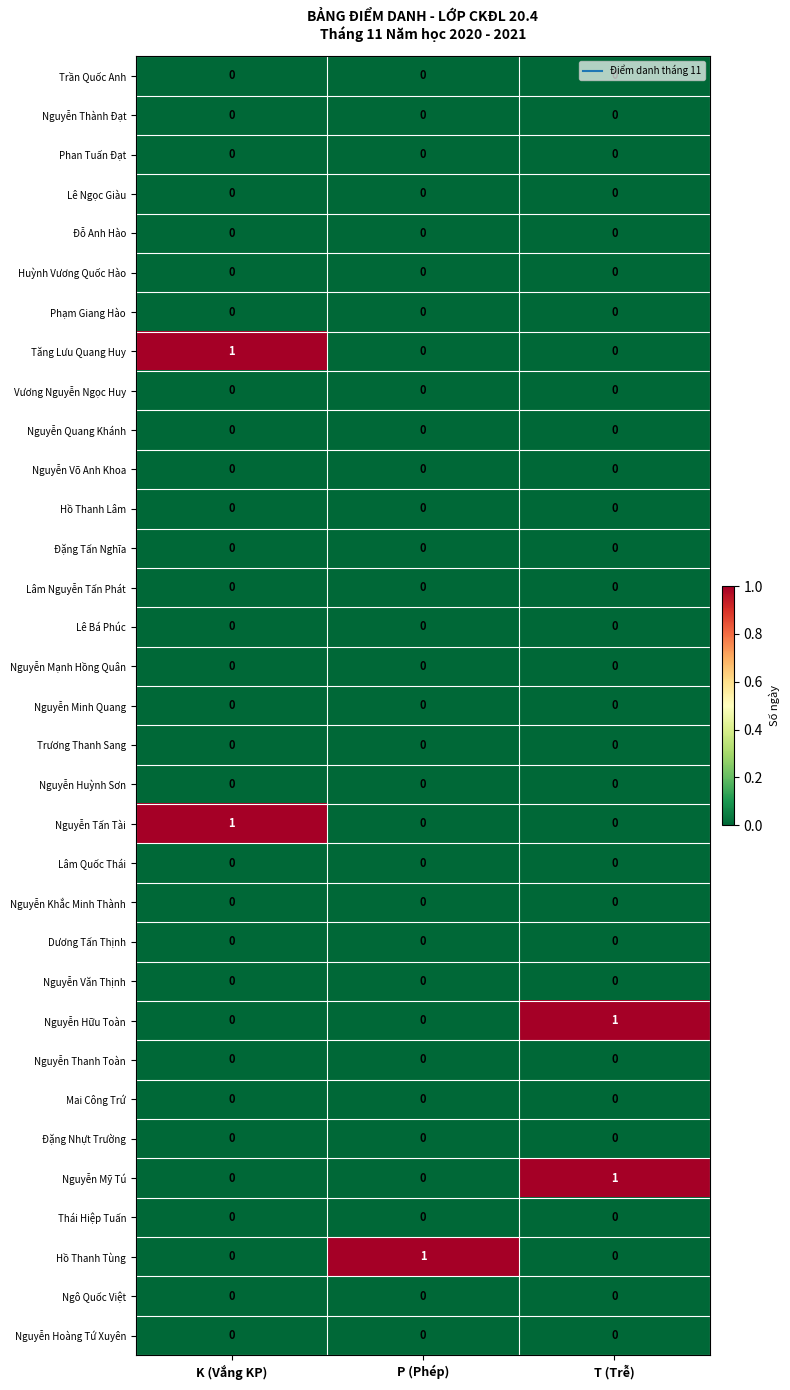

At how many categories does at least one series exceed 0?

3